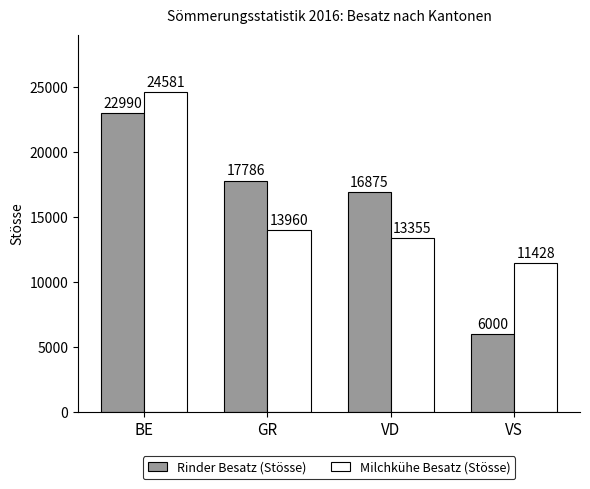

What is the minimum value for Milchkühe Besatz (Stösse)?

11428